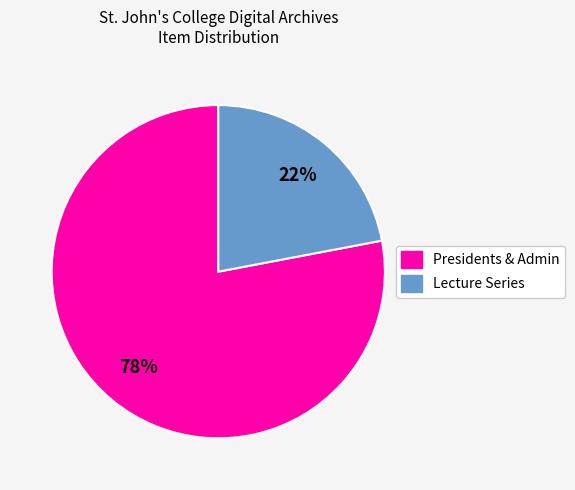

To the nearest percent, what is the difference between the largest and smallest slice percentages?

56%